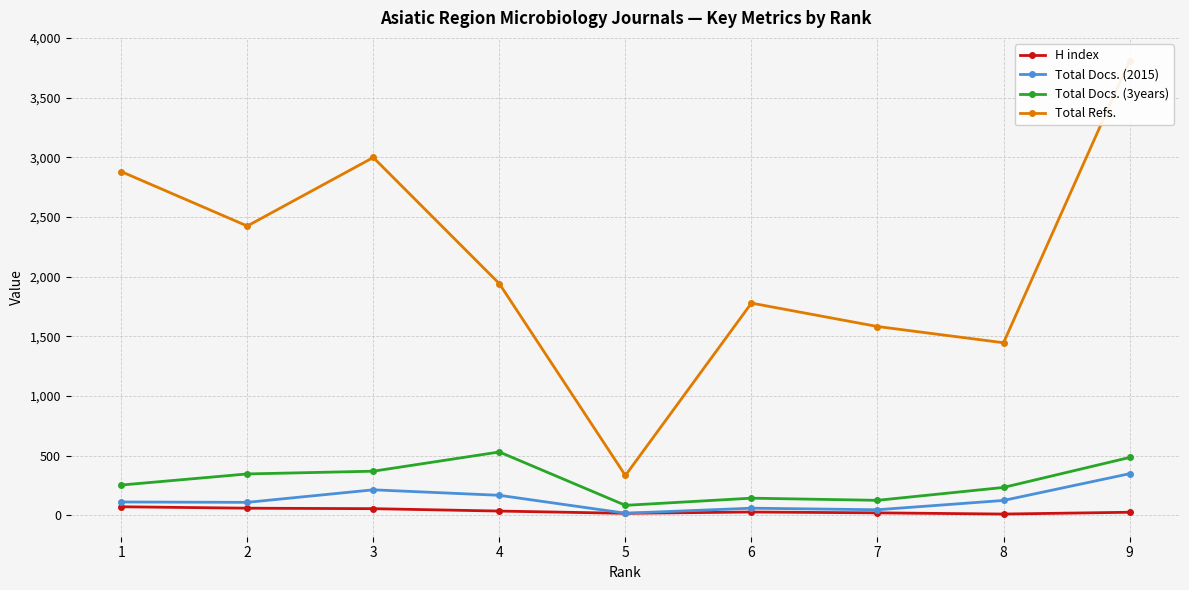

Between 7 and 8, which series saw the biggest shift?

Total Refs.